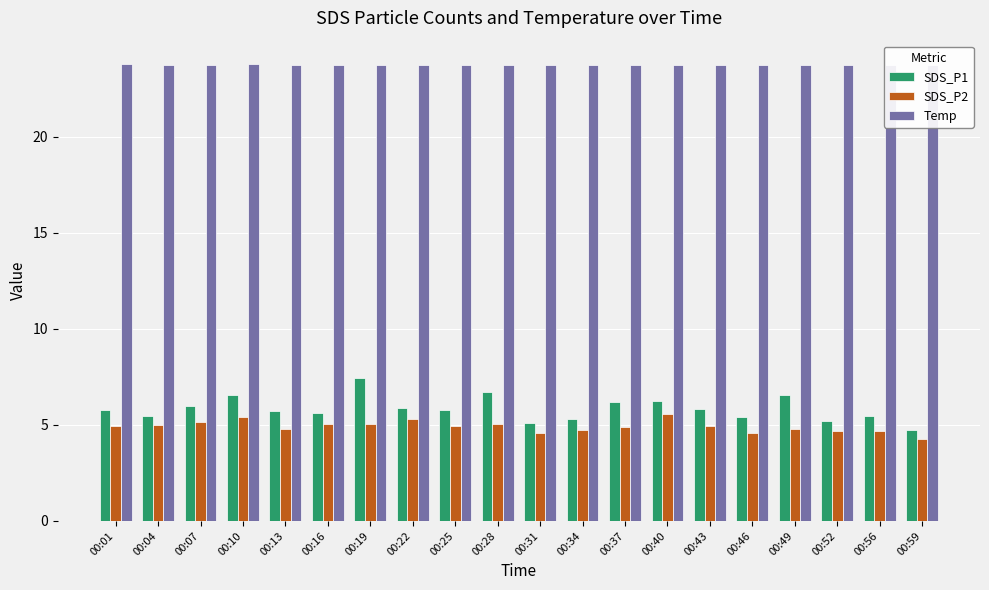

Between 00:07 and 00:34, which series saw the biggest shift?

SDS_P1